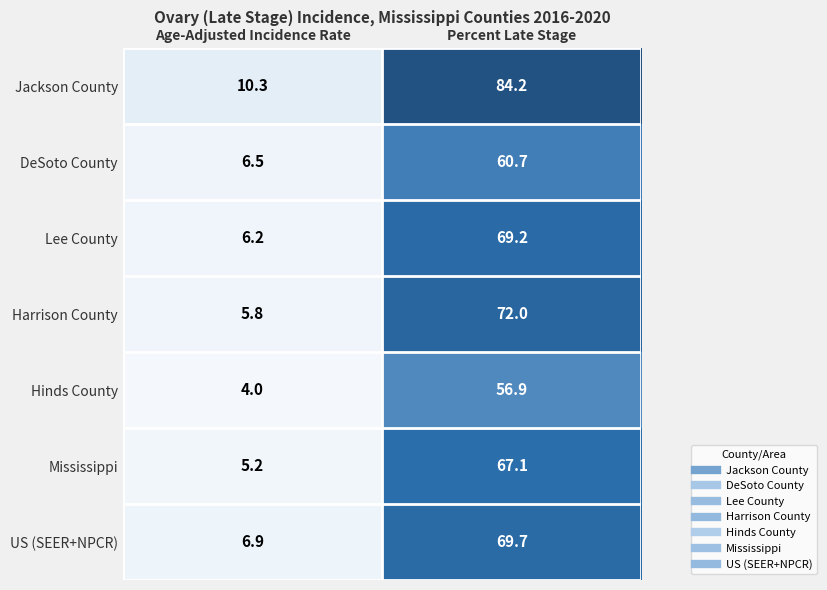

What is the sum of the Jackson County values at Percent Late Stage and Age-Adjusted Incidence Rate?

94.5